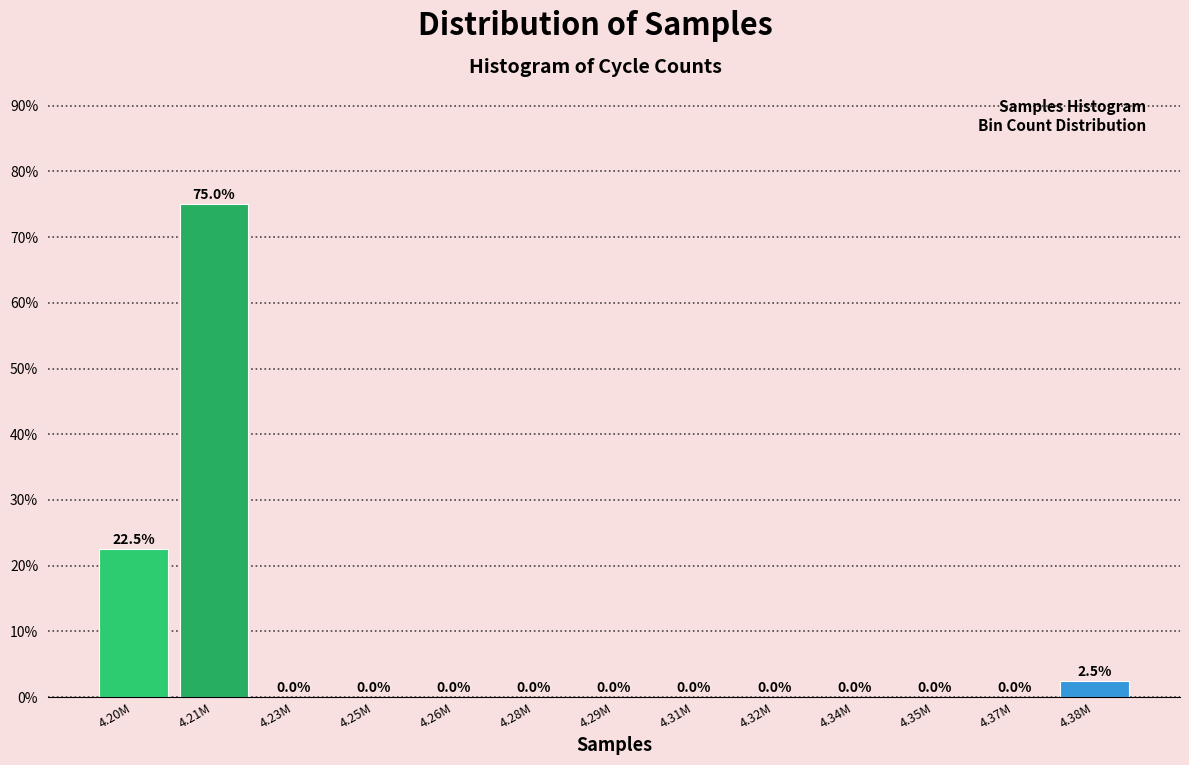

Reading left to right, what are all the values shown in this chart?

4.20M=22.5	4.21M=75.0	4.23M=0.0	4.25M=0.0	4.26M=0.0	4.28M=0.0	4.29M=0.0	4.31M=0.0	4.32M=0.0	4.34M=0.0	4.35M=0.0	4.37M=0.0	4.38M=2.5